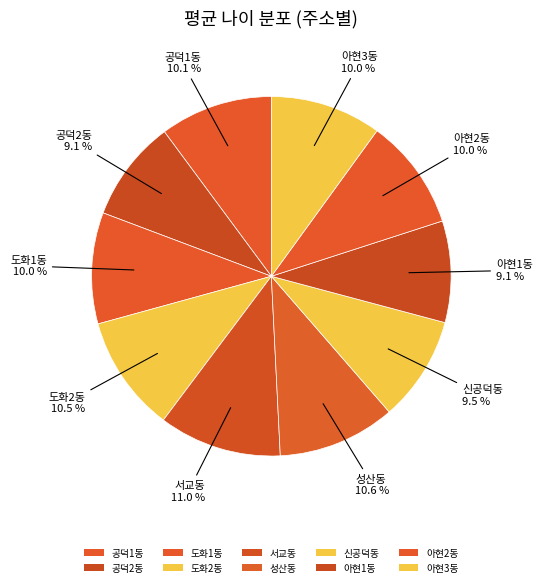

How many segments does this pie chart have?

10